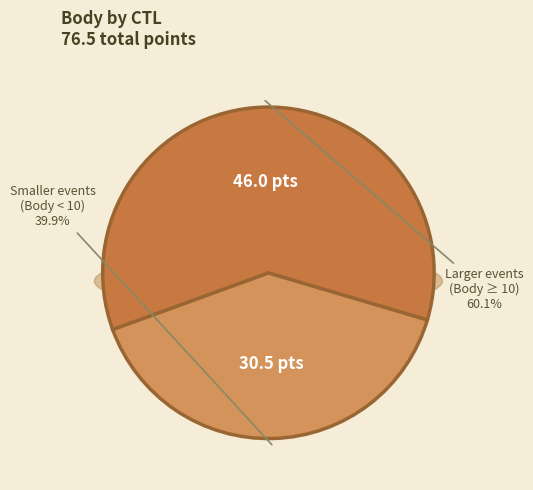

Is 172141 the majority of the pie?

No